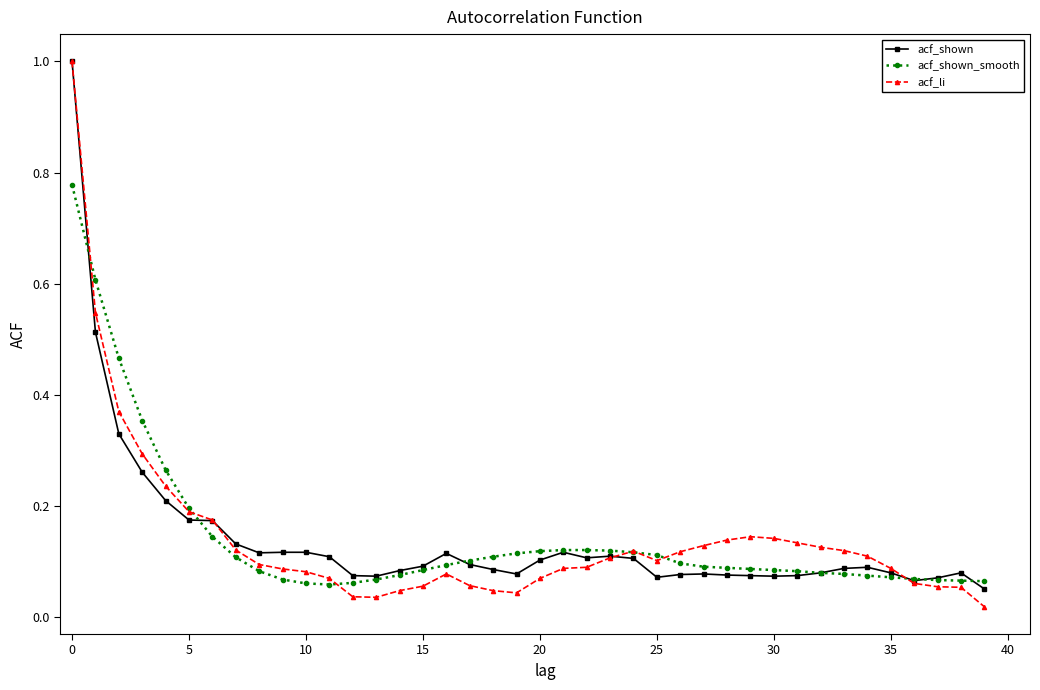

True or false: acf_li has more than 0 interior local peaks.

True